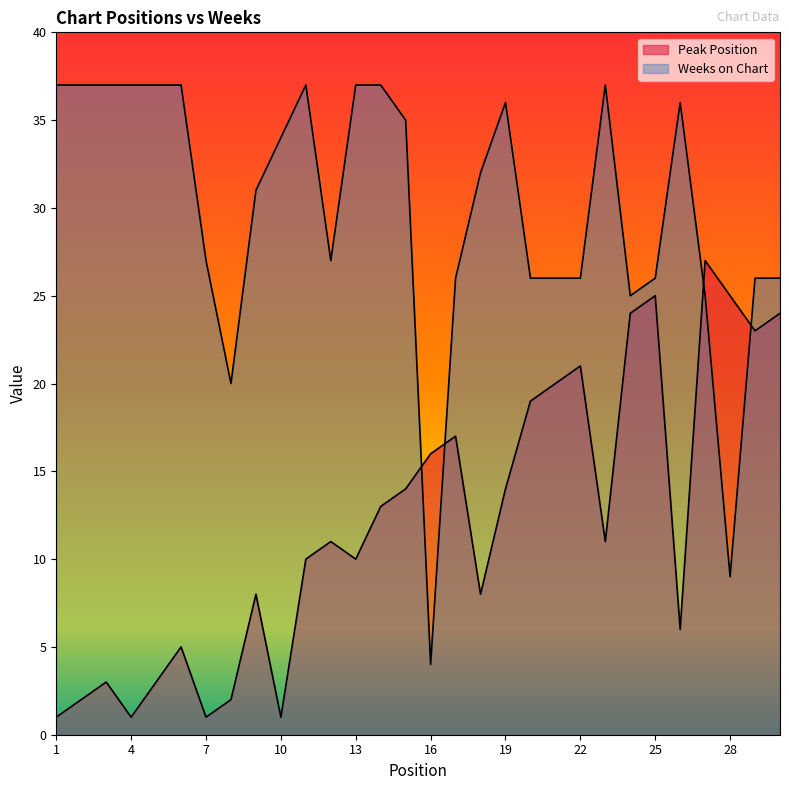

Reading right to left, list all the values displayed in this chart.

Peak Position: 30=24	29=23	28=25	27=27	26=6	25=25	24=24	23=11	22=21	21=20	20=19	19=14	18=8	17=17	16=16	15=14	14=13	13=10	12=11	11=10	10=1	9=8	8=2	7=1	6=5	5=3	4=1	3=3	2=2	1=1
Weeks on Chart: 30=26	29=26	28=9	27=25	26=36	25=26	24=25	23=37	22=26	21=26	20=26	19=36	18=32	17=26	16=4	15=35	14=37	13=37	12=27	11=37	10=34	9=31	8=20	7=27	6=37	5=37	4=37	3=37	2=37	1=37